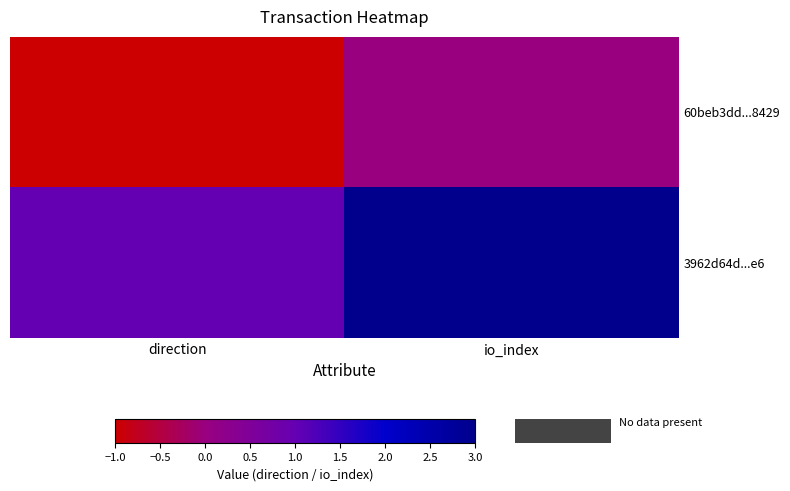

How many data points does each series have?

2